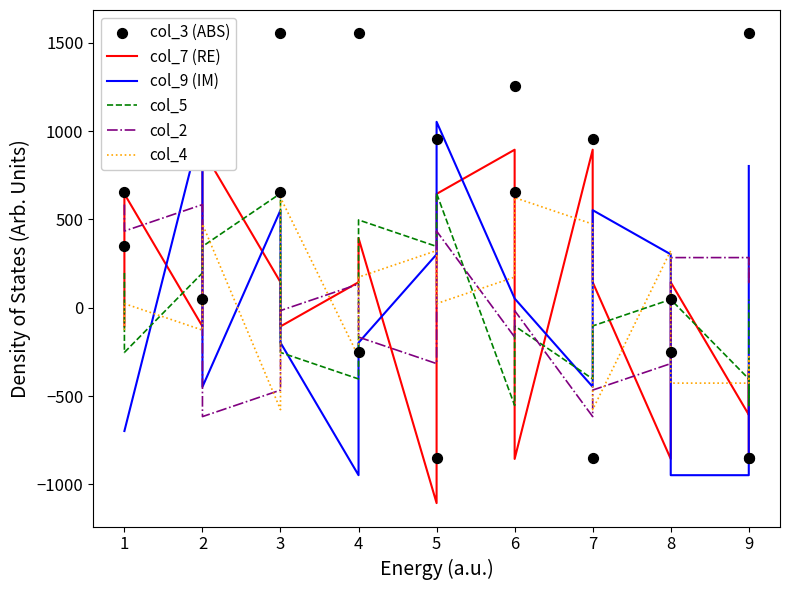

Which series has the largest Y range (max minus min)?

col_3 (ABS)